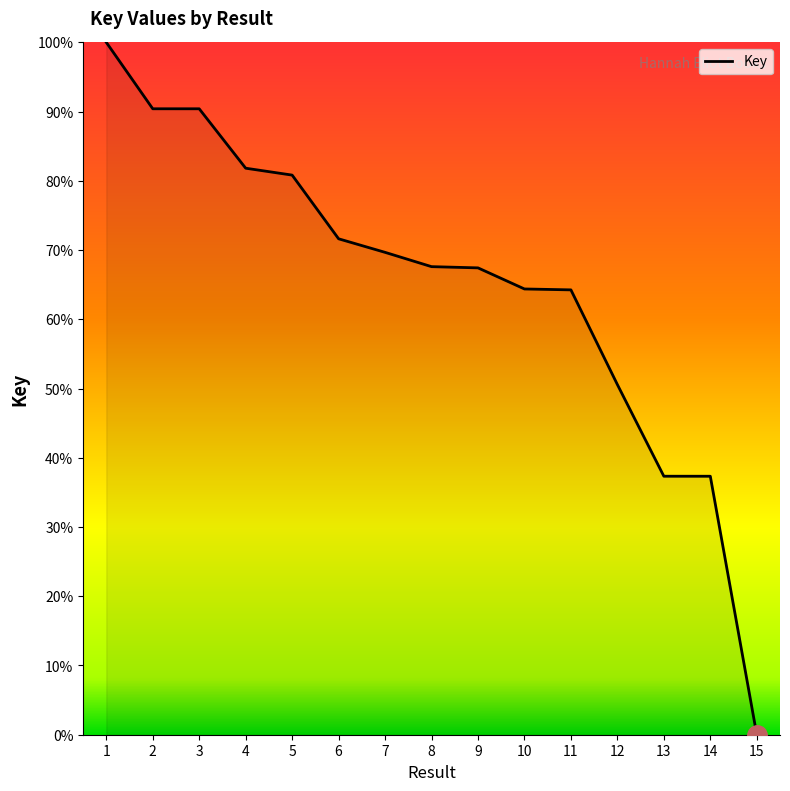

The value at 4 is 81.8. True or false?

True